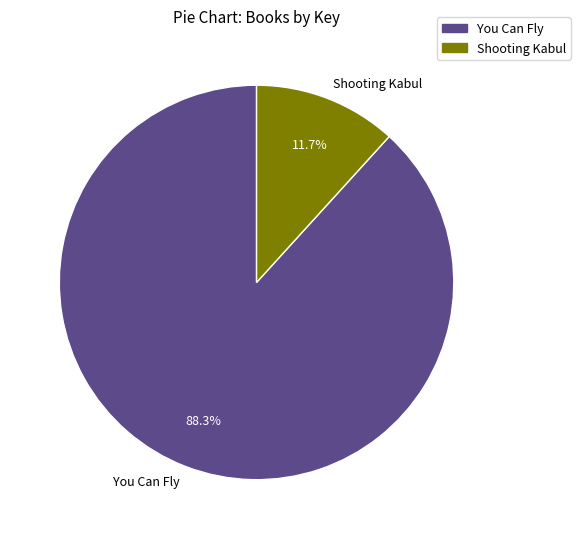

Count the number of slices in the pie.

2